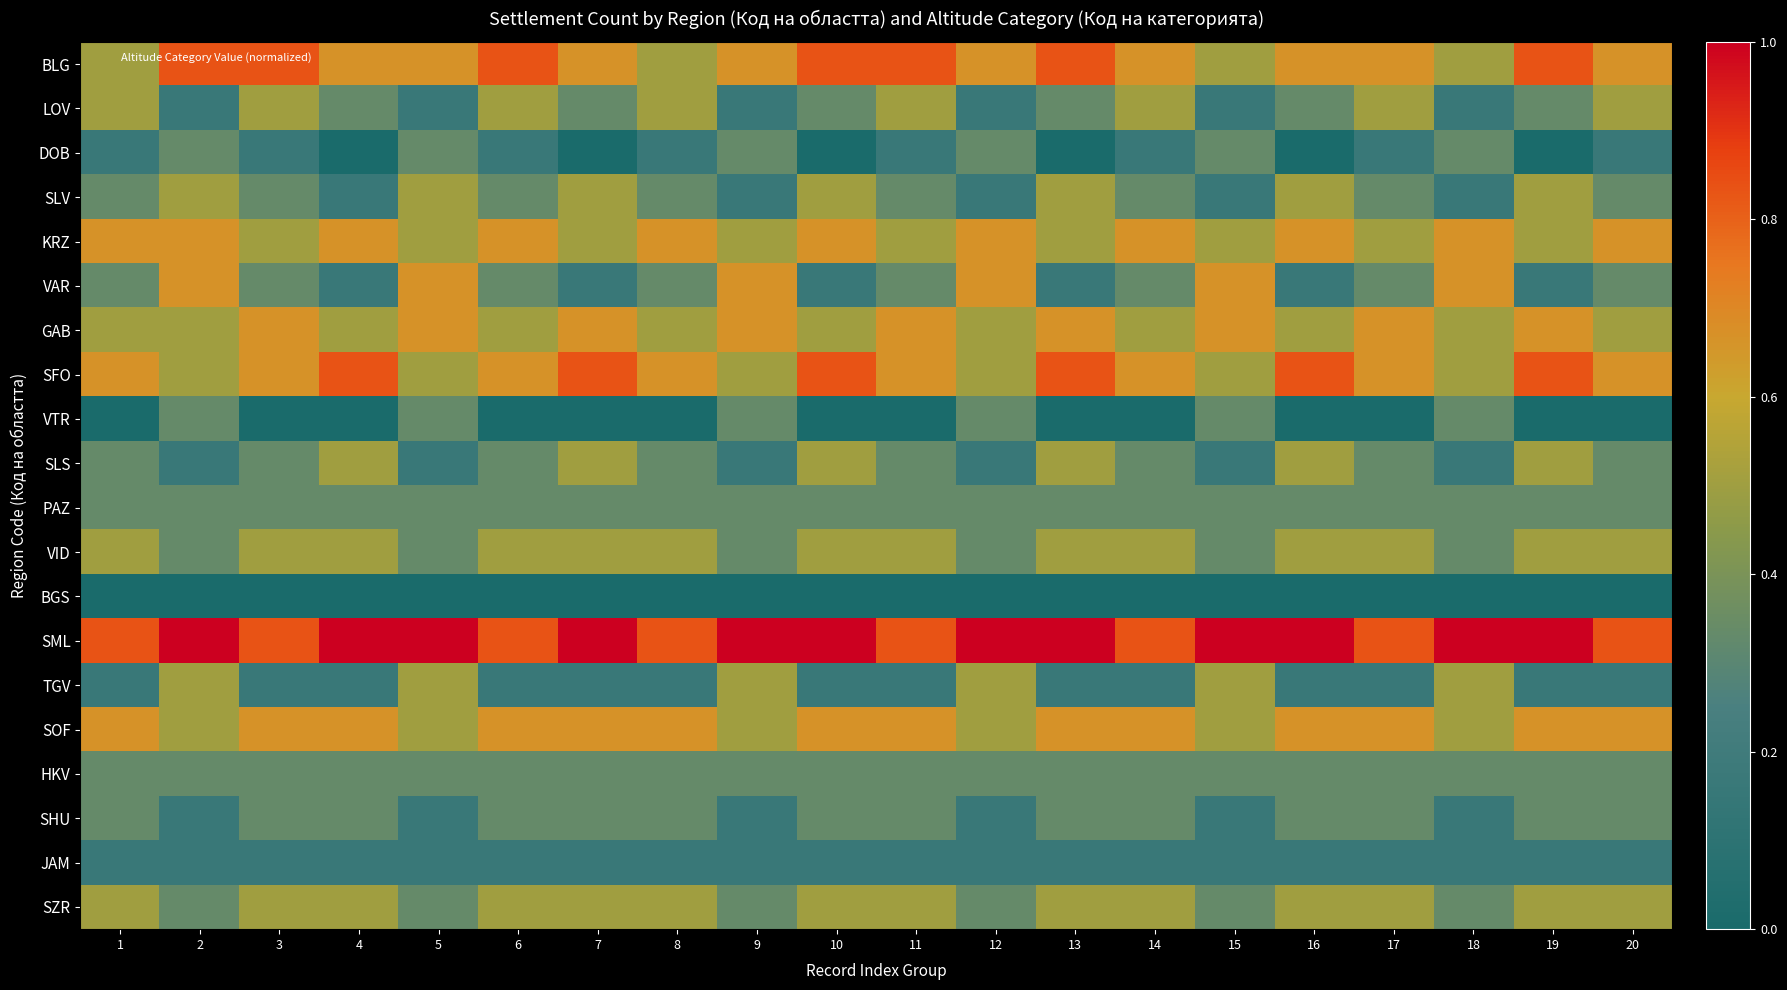

At which category is the sum across all series the highest?

2